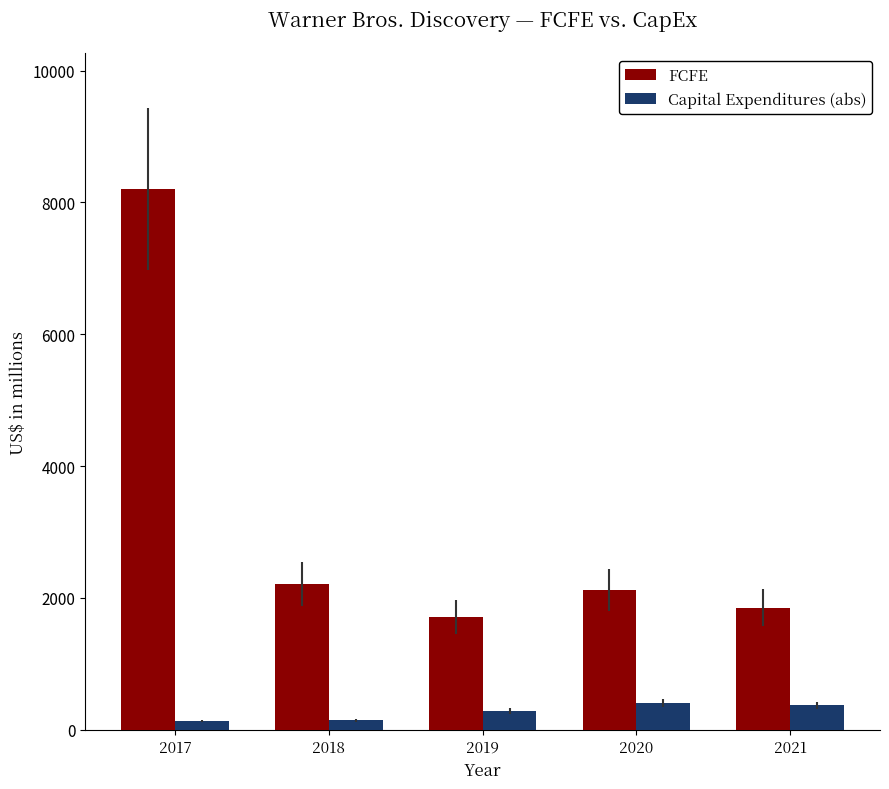

What is the spread (max minus min) of values at 2017?

8072